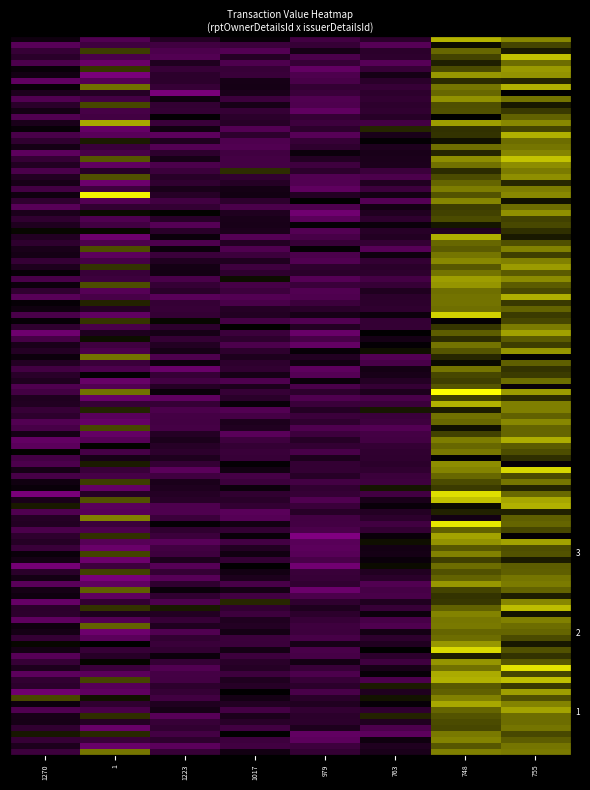

True or false: 1 has a value of 20727.4 at 763.

True